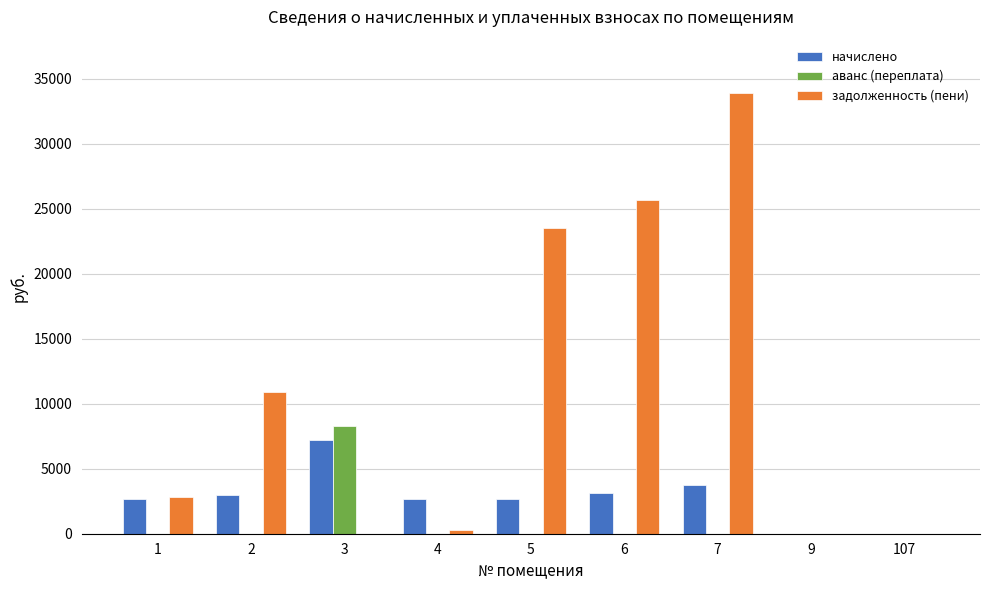

What is the total value across all series at 3?

15506.9